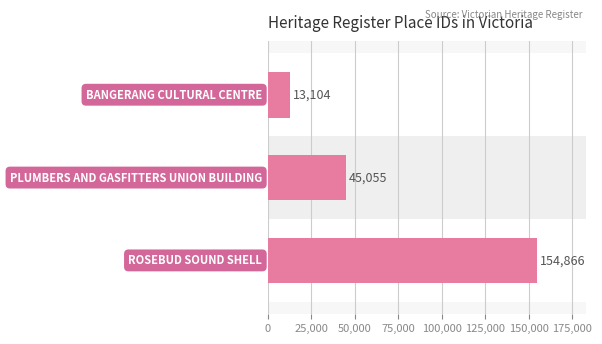

How many data points are less than 45055?

1